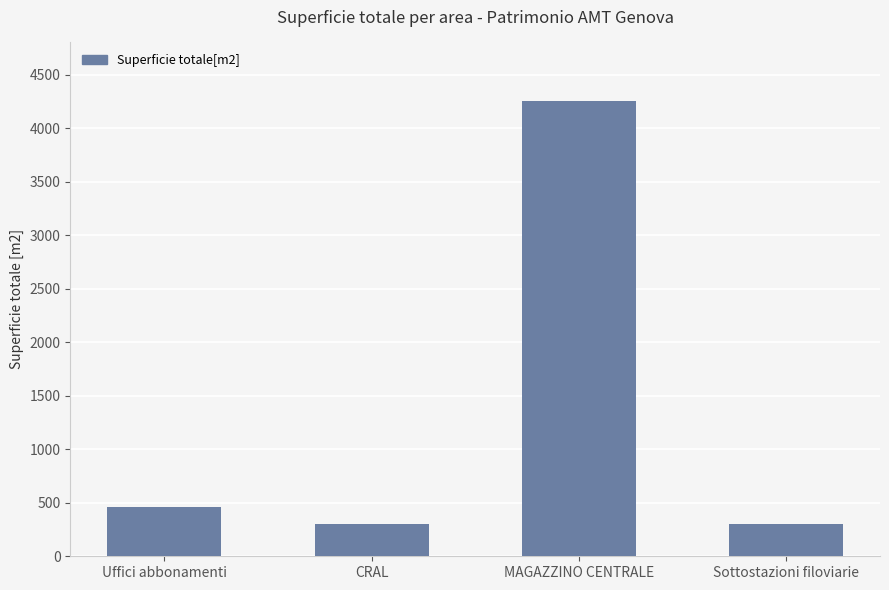

What is the change in value from CRAL to MAGAZZINO CENTRALE?

+3950